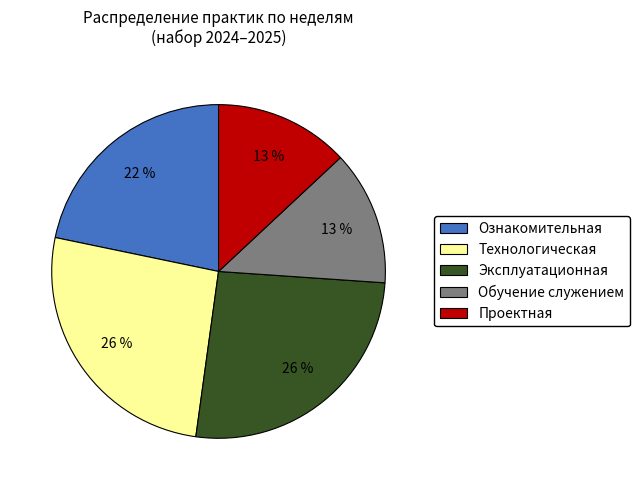

To the nearest percent, what is the difference between the largest and smallest slice percentages?

13%